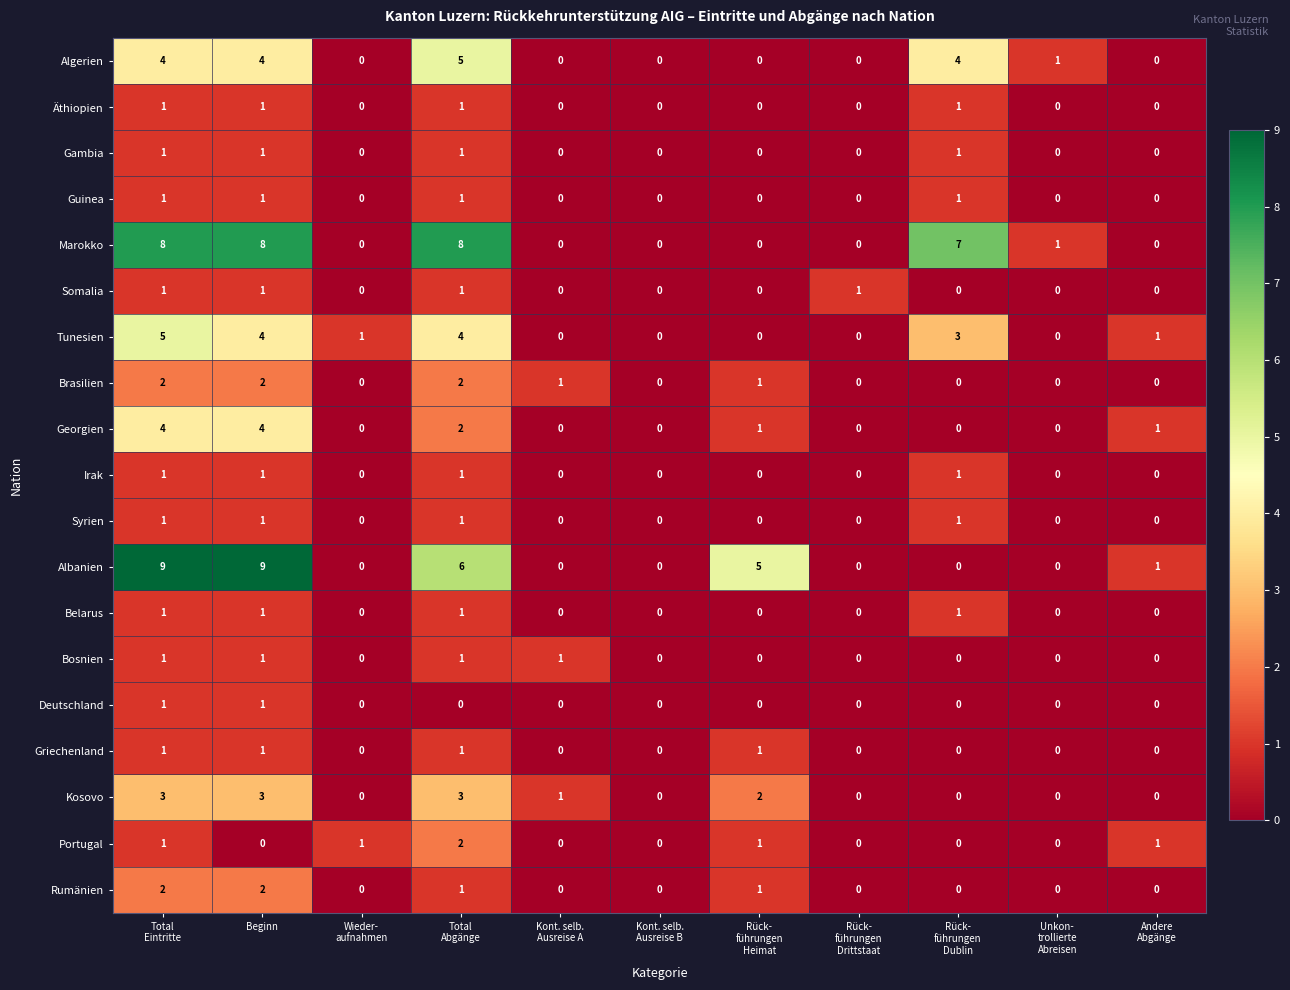

Which series has the largest range (max minus min)?

Albanien